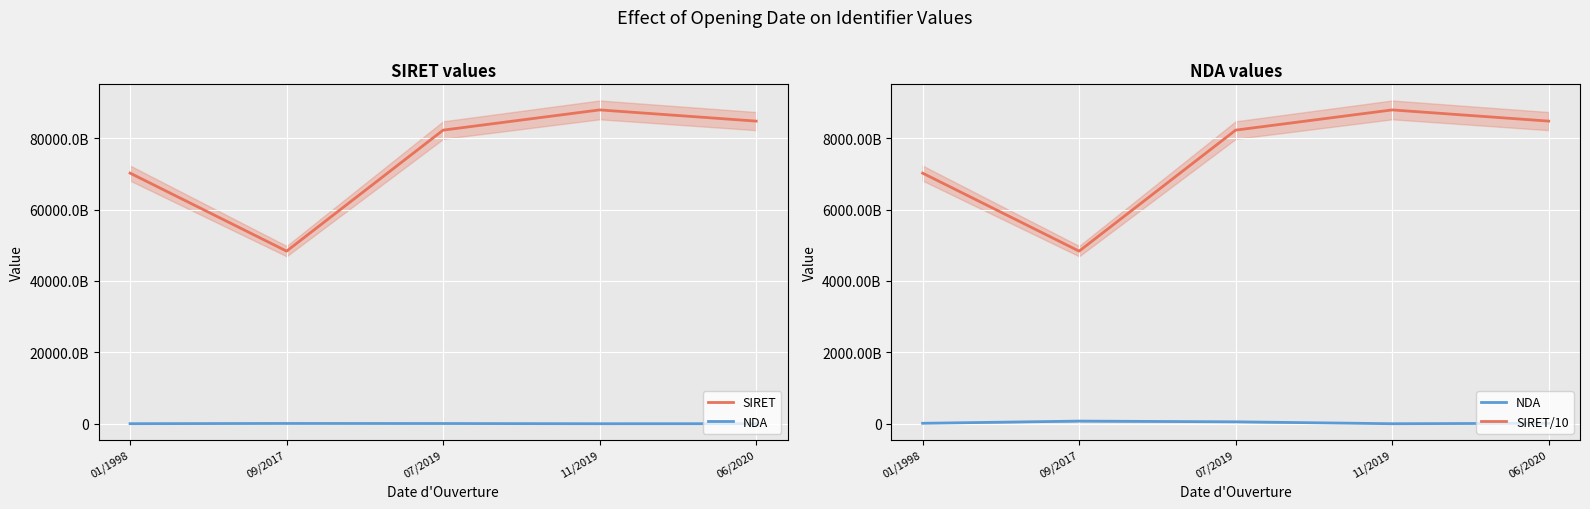

True or false: SIRET/10 has more than 0 points higher than both neighbors.

True